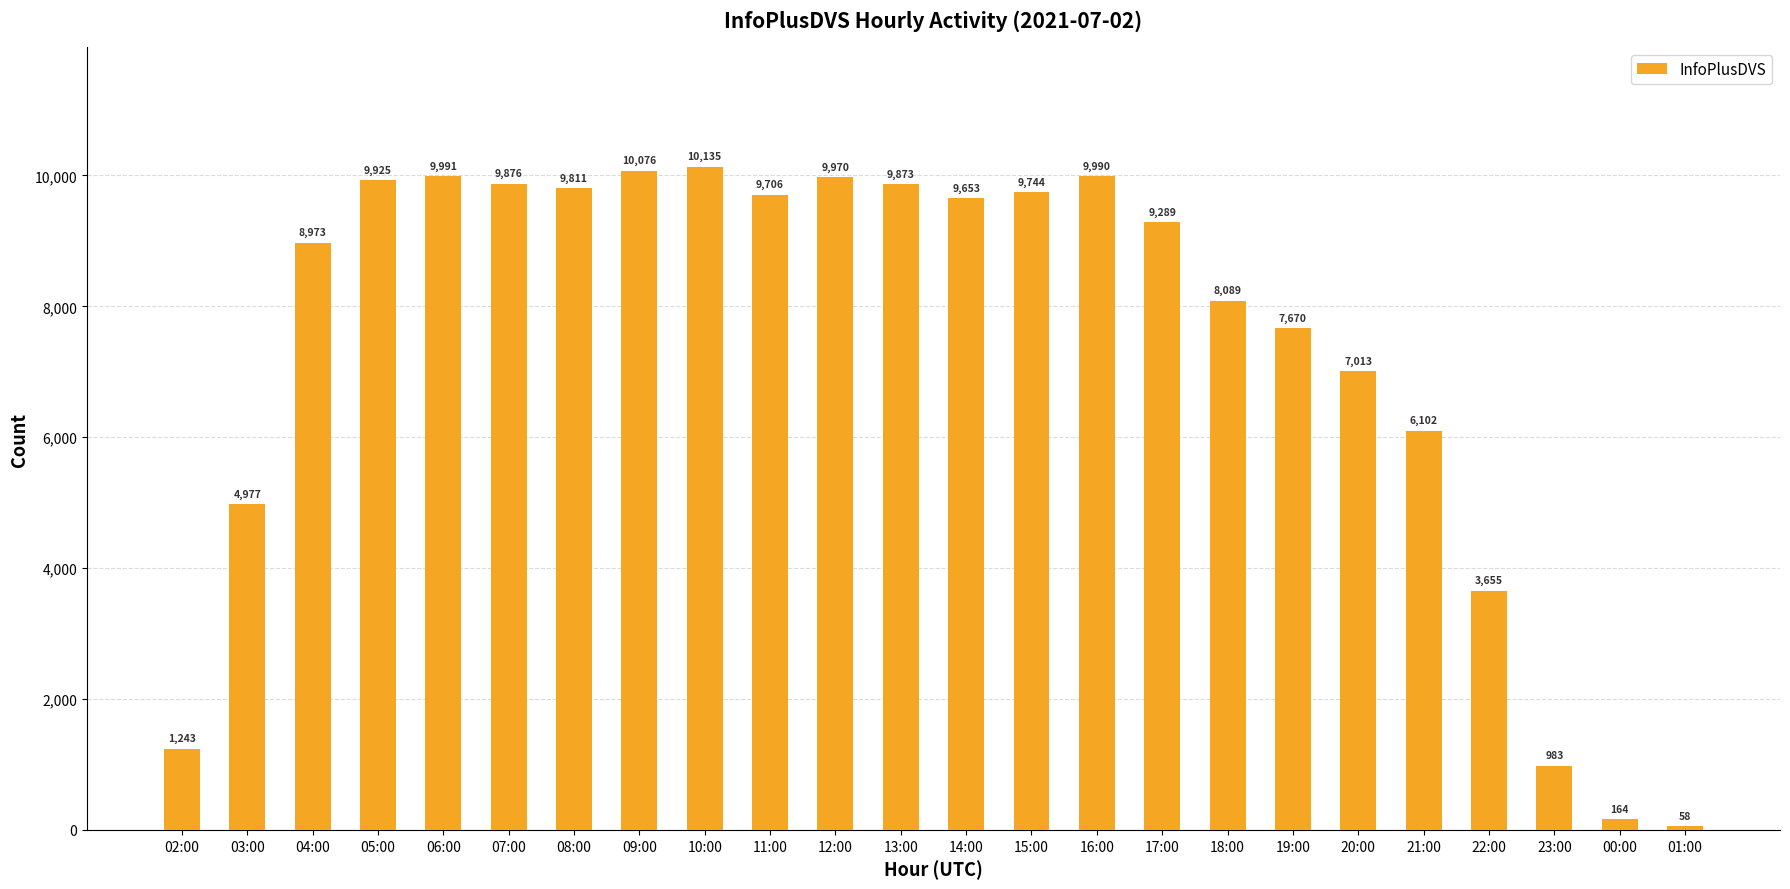

What is the difference between the values at 01:00 and 15:00?

9686